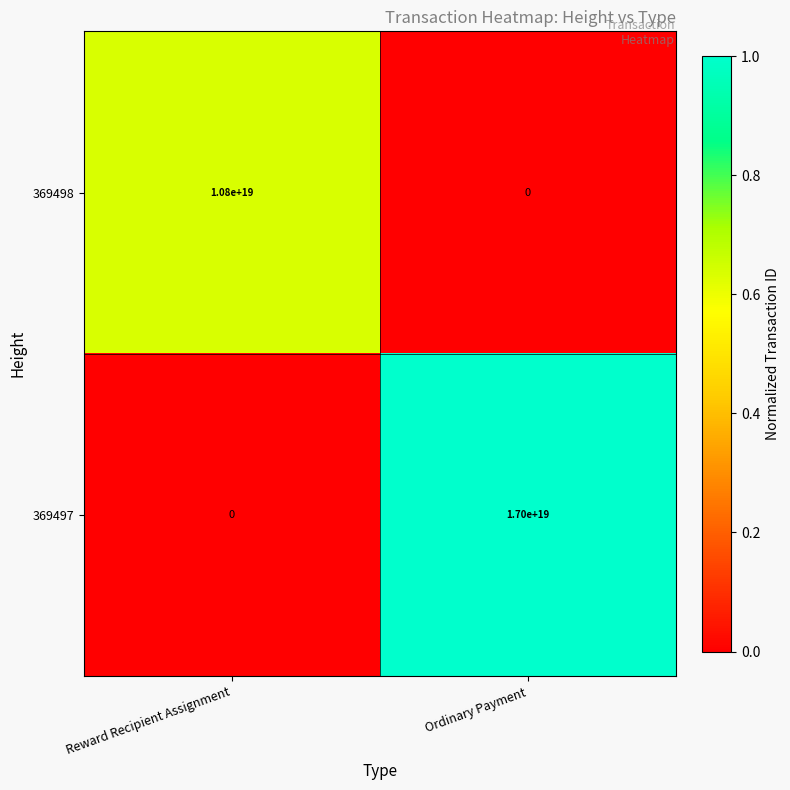

The value of 369498 at Ordinary Payment is 0. True or false?

True